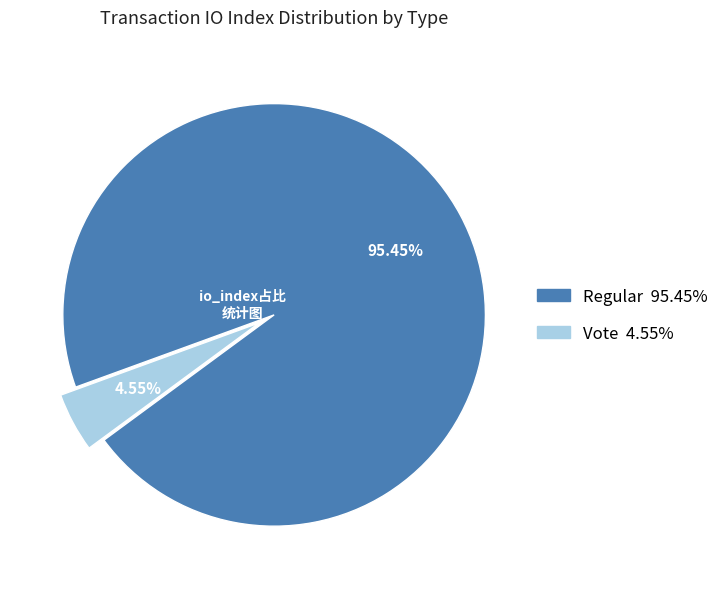

Rank the categories by value from lowest to highest.

Vote, Regular